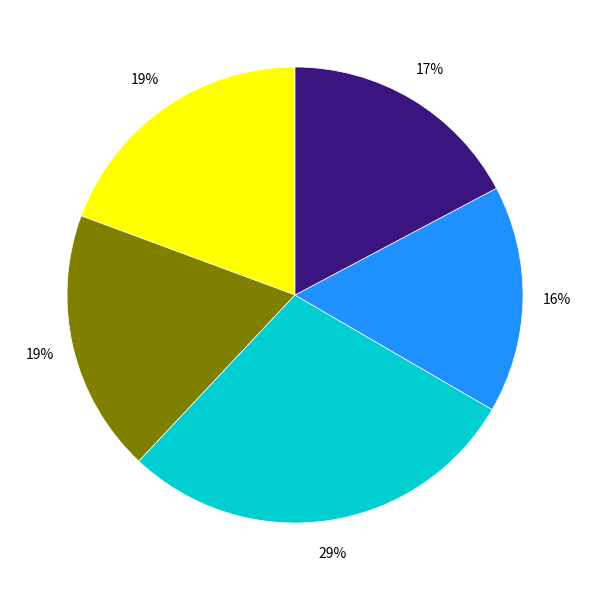

Is there a majority slice in this chart?

No